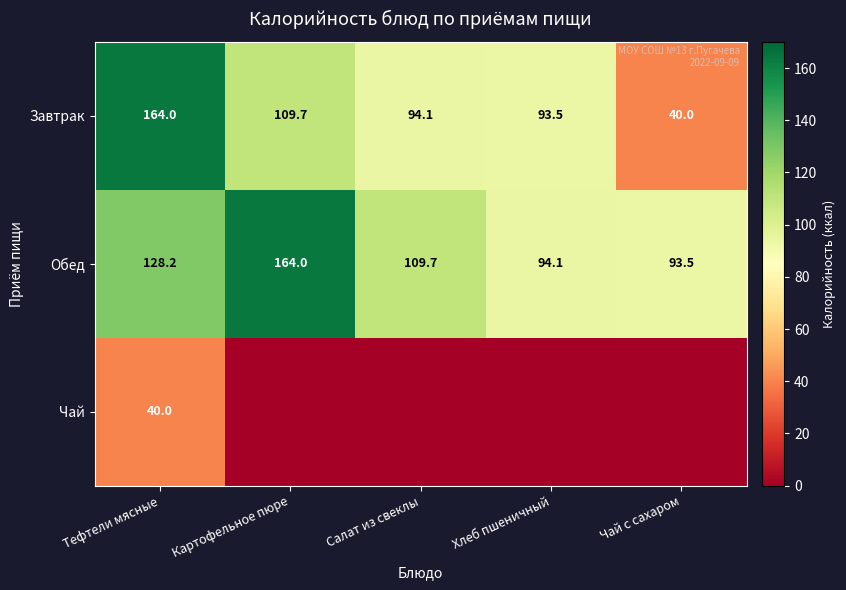

Is it true that Чай equals 40.0 at Тефтели мясные?

True